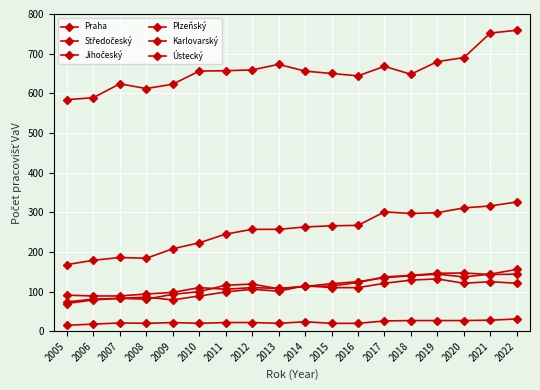

What is the smallest value displayed?

15